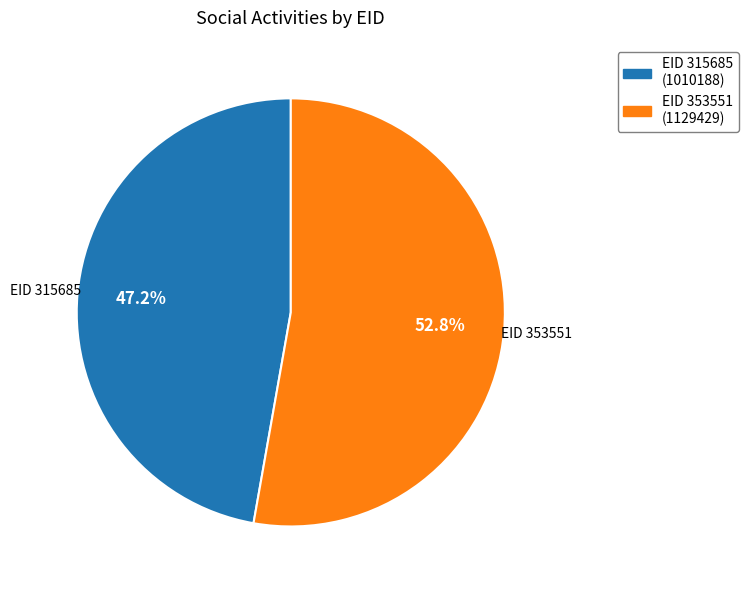

Is EID 315685 (1010188) the majority of the pie?

No